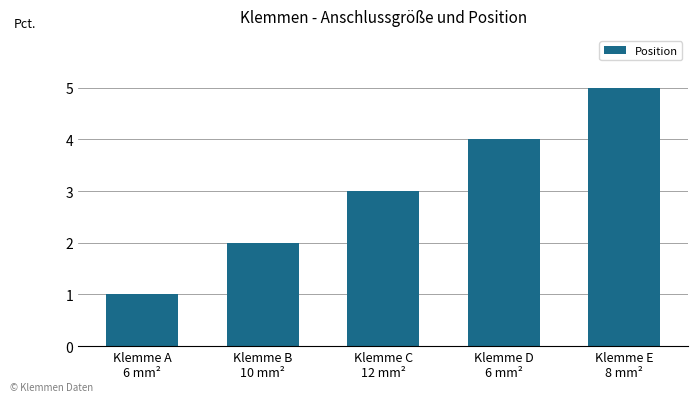

Does the chart contain any negative values?

No